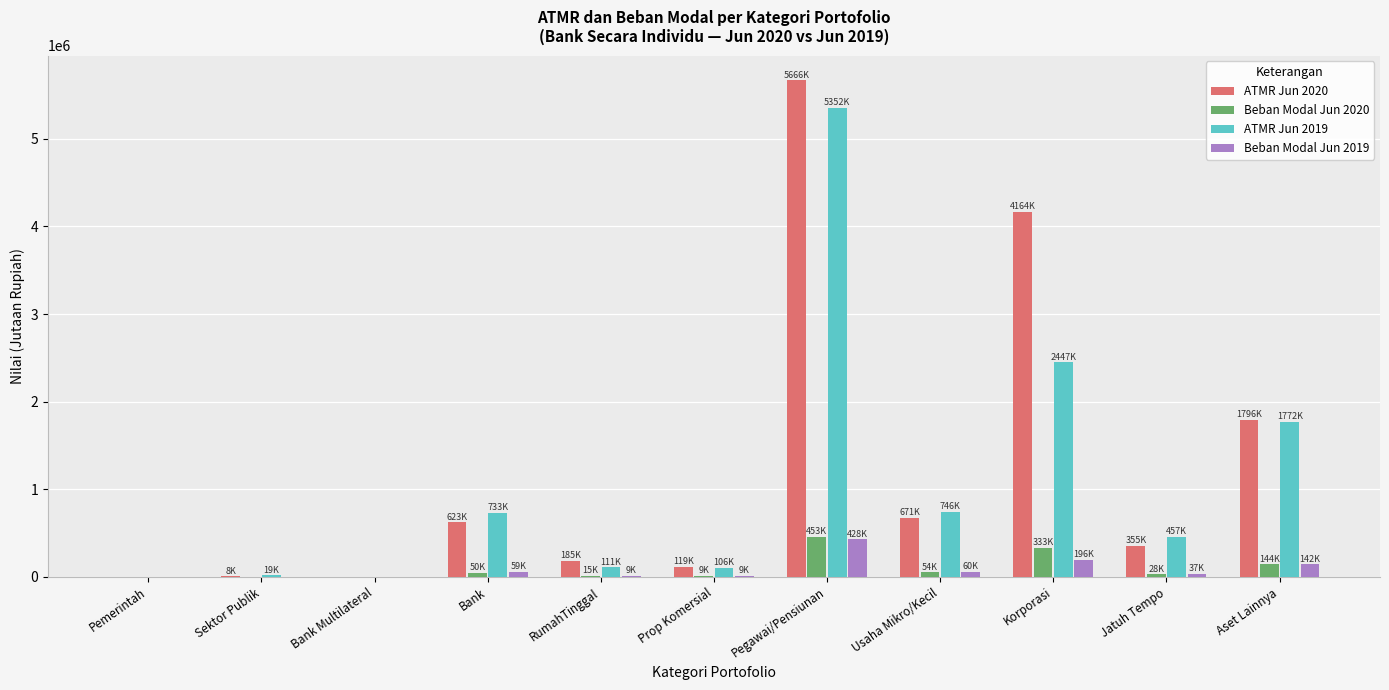

How many distinct data groups are displayed?

4